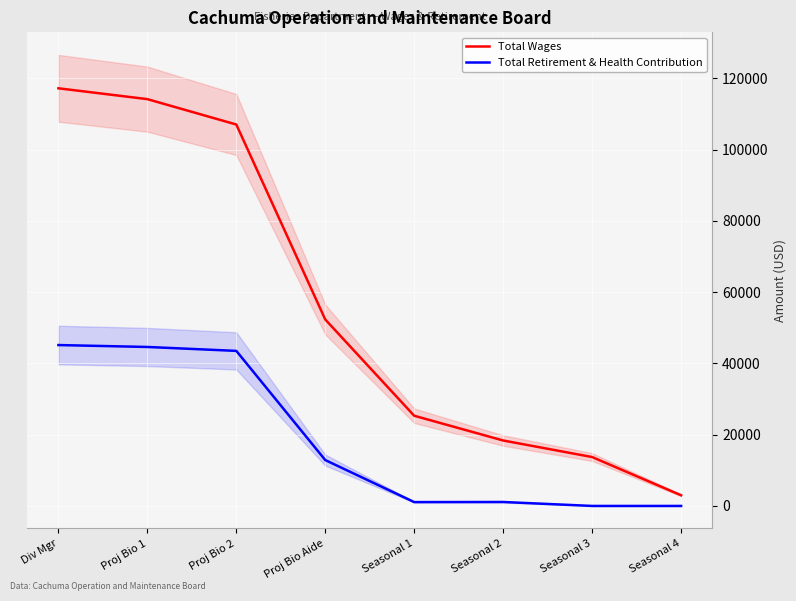

Reading left to right, transcribe all the data shown in this chart.

Total Wages: 117227	114184	107058	52333	25313	18369	13724	2997
Total Retirement & Health Contribution: 45159	44621	43522	12876	1080	1107	0	0